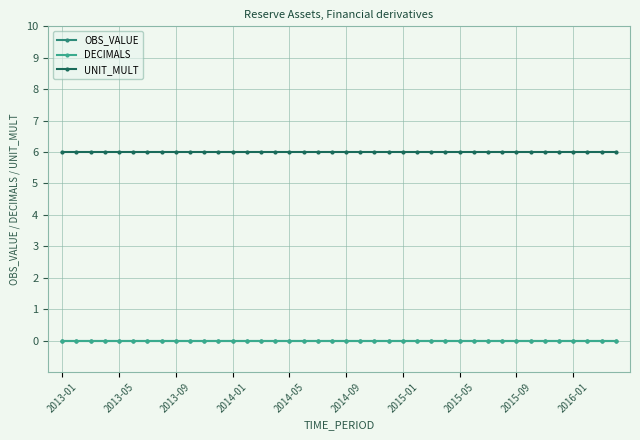

Does the chart have visible grid lines?

Yes